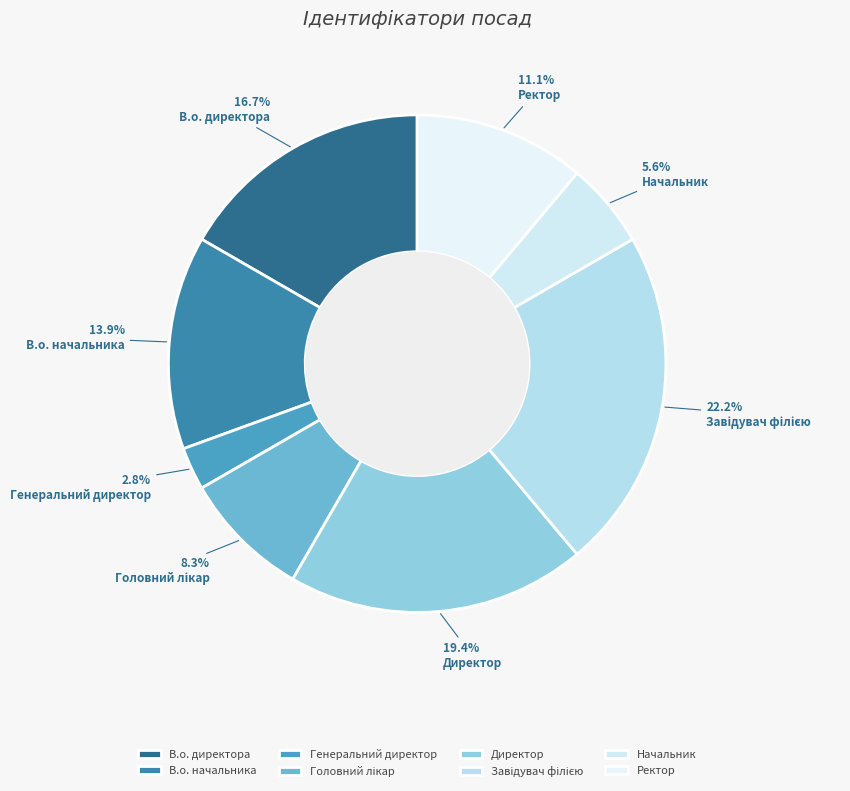

What is the total percentage of Ректор and В.о. директора?

27.8%